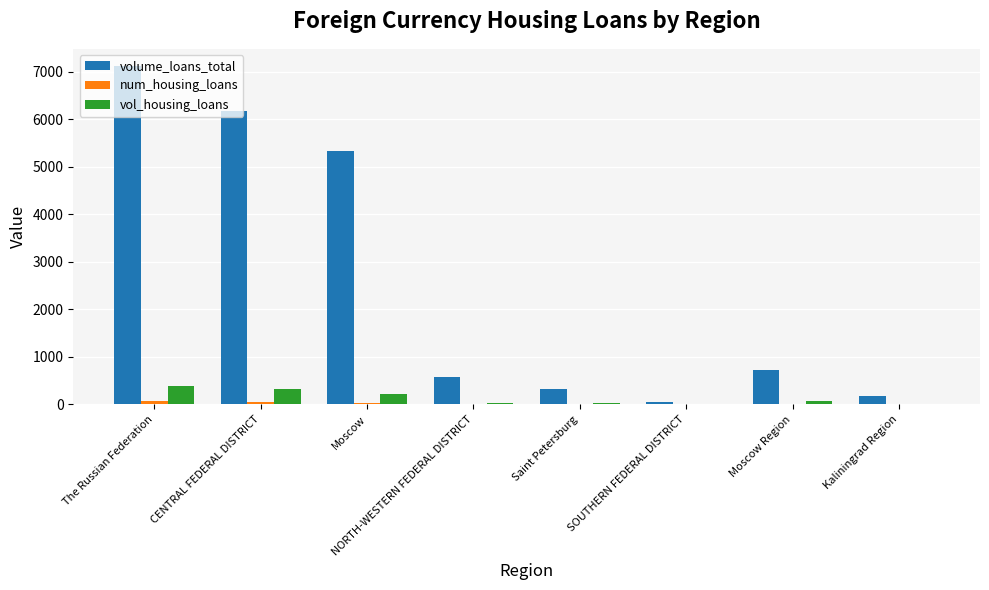

At which category is the sum across all series the highest?

The Russian Federation